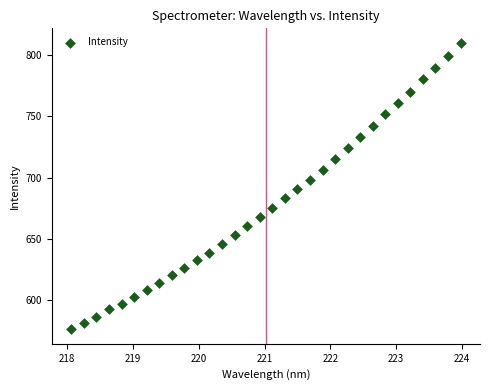

What is the range of Y values (max minus min)?

233.4